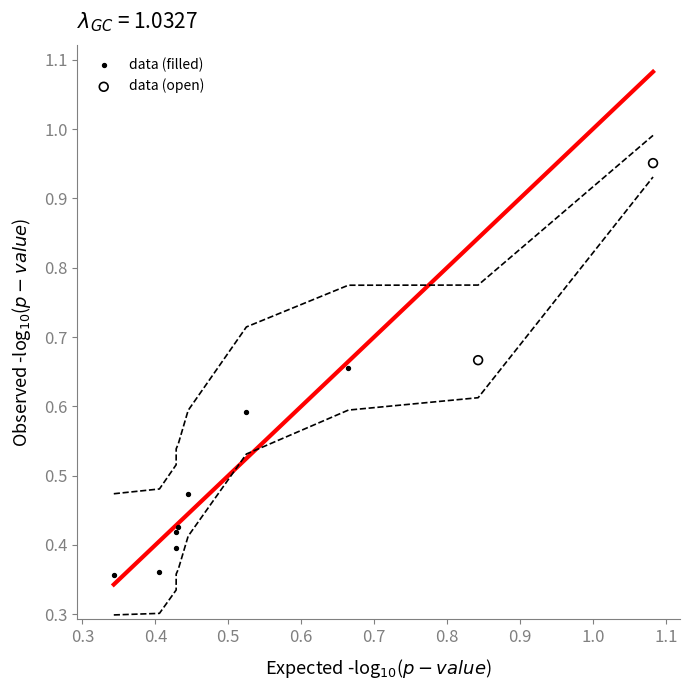

Which series contains the lowest Y value?

data (filled)